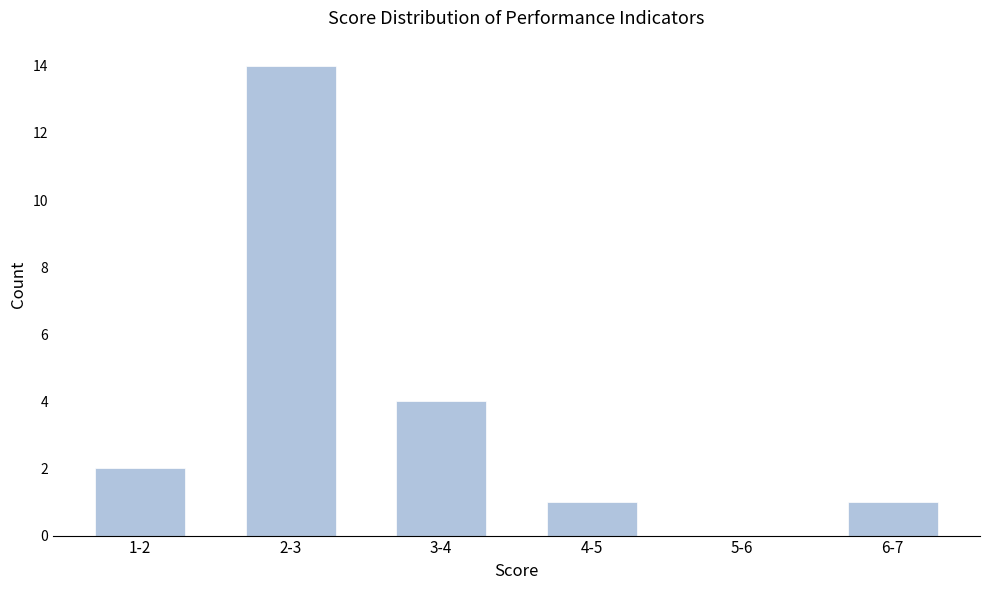

Reading right to left, what are all the values shown in this chart?

6-7=1	5-6=0	4-5=1	3-4=4	2-3=14	1-2=2